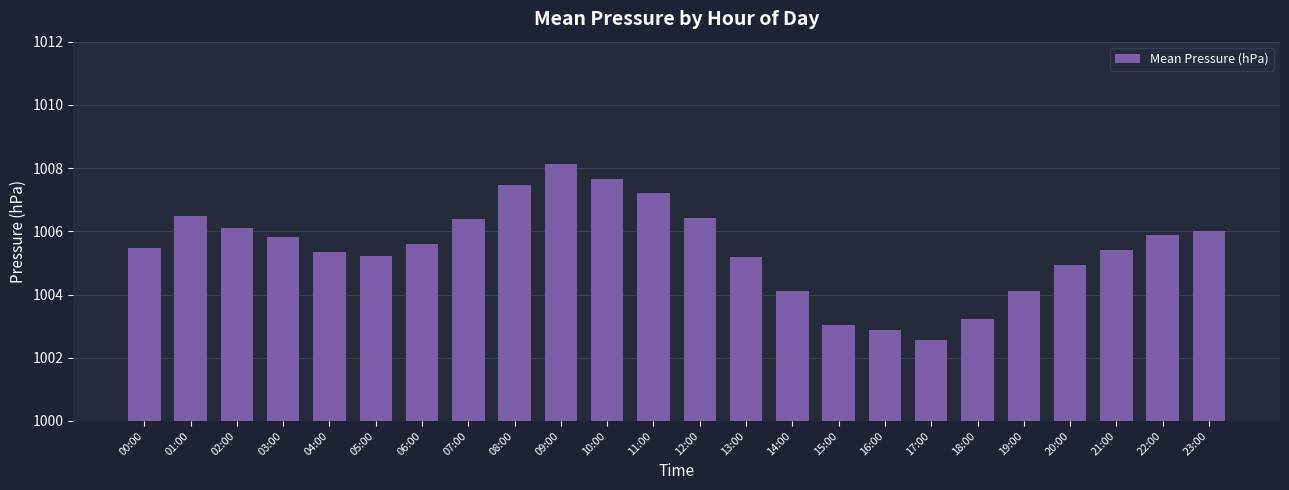

The chart shows a value of 1005.2 at 05:00. True or false?

True